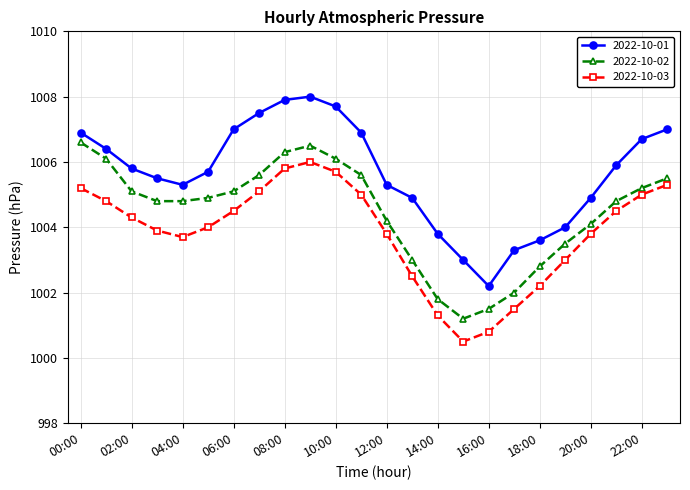

List the series in order of their peak value, lowest first.

2022-10-03, 2022-10-02, 2022-10-01